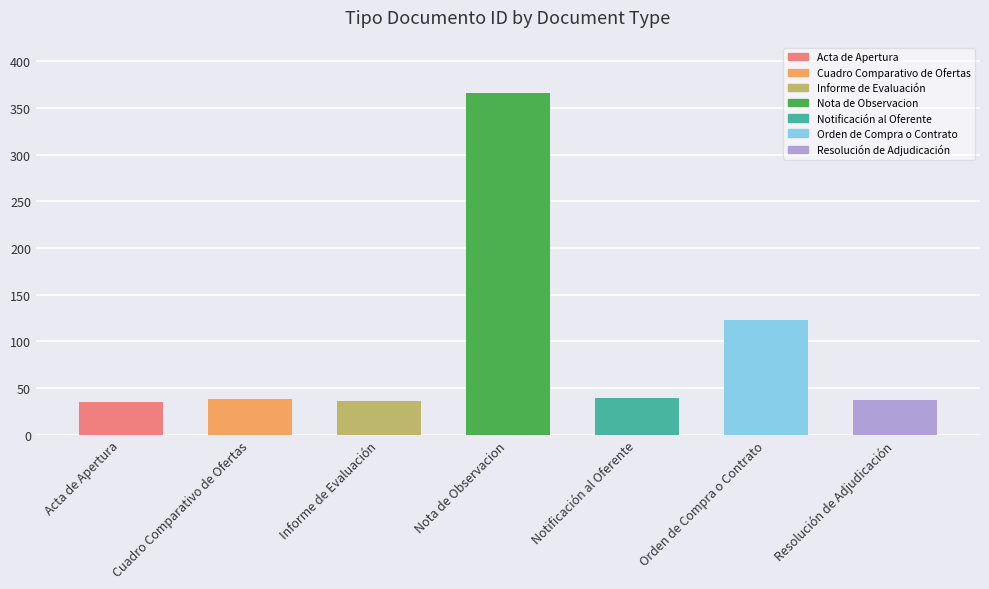

The chart shows a value of 38 at Cuadro Comparativo de Ofertas. True or false?

True